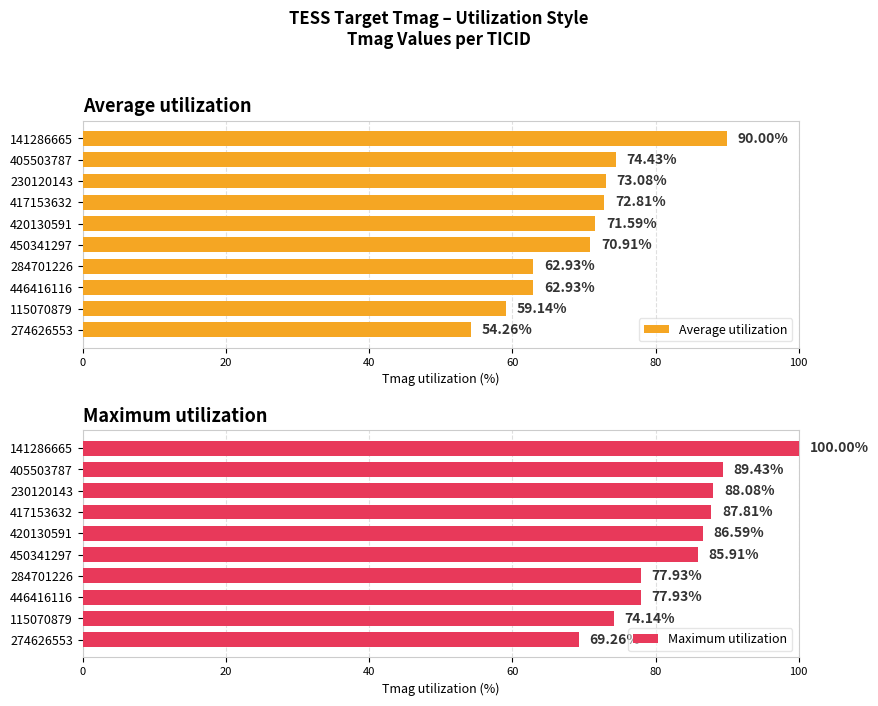

What are all the series names shown in the legend?

Average utilization, Maximum utilization